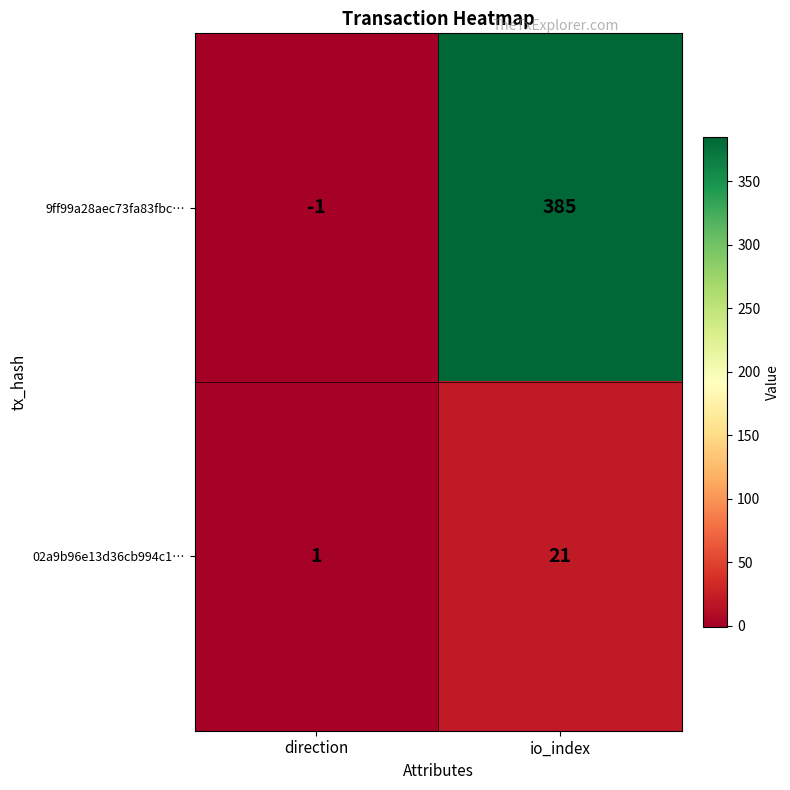

Which series has the largest total across all categories?

9ff99a28aec73fa83fbc…